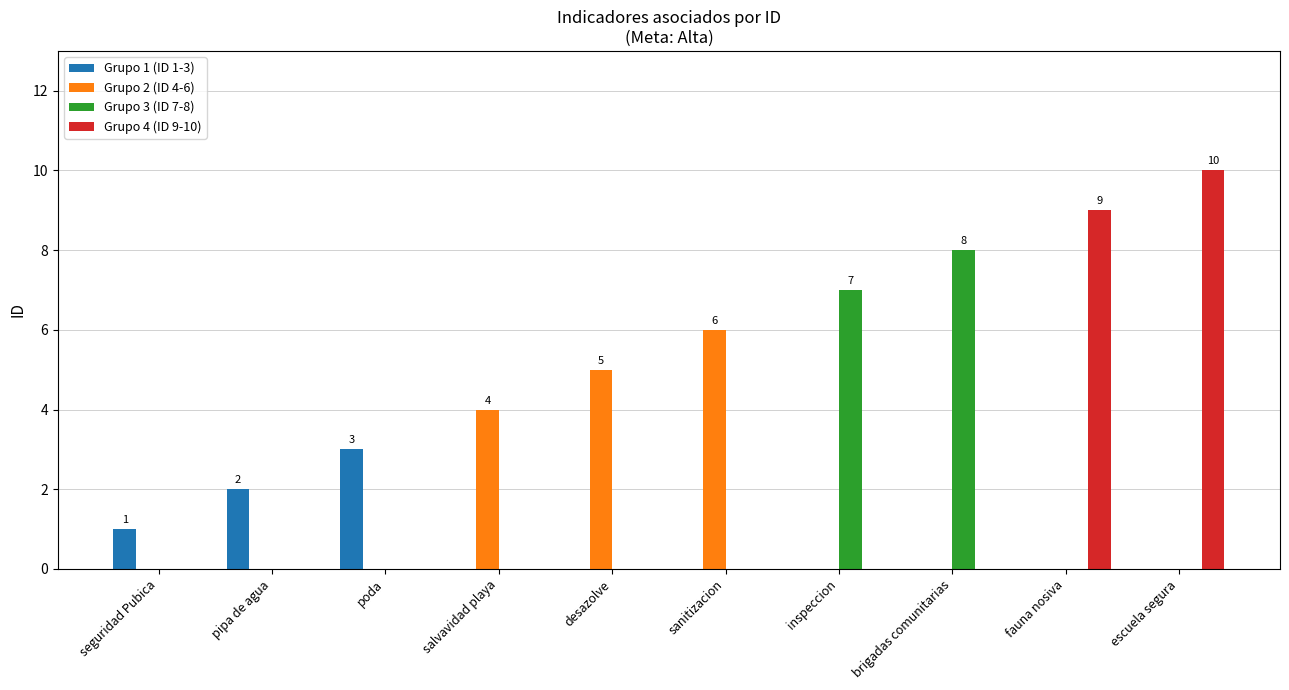

Are the bars grouped side by side (vs. stacked)?

Yes